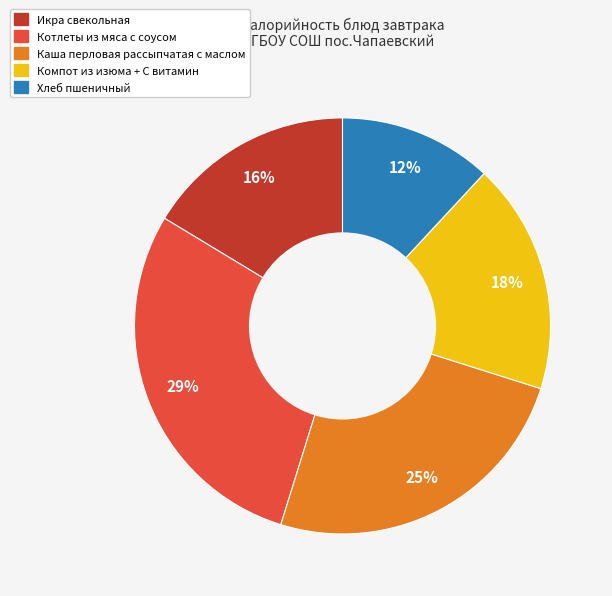

Rank the categories by value from highest to lowest.

Котлеты из мяса с соусом, Каша перловая рассыпчатая с маслом, Компот из изюма + С витамин, Икра свекольная, Хлеб пшеничный